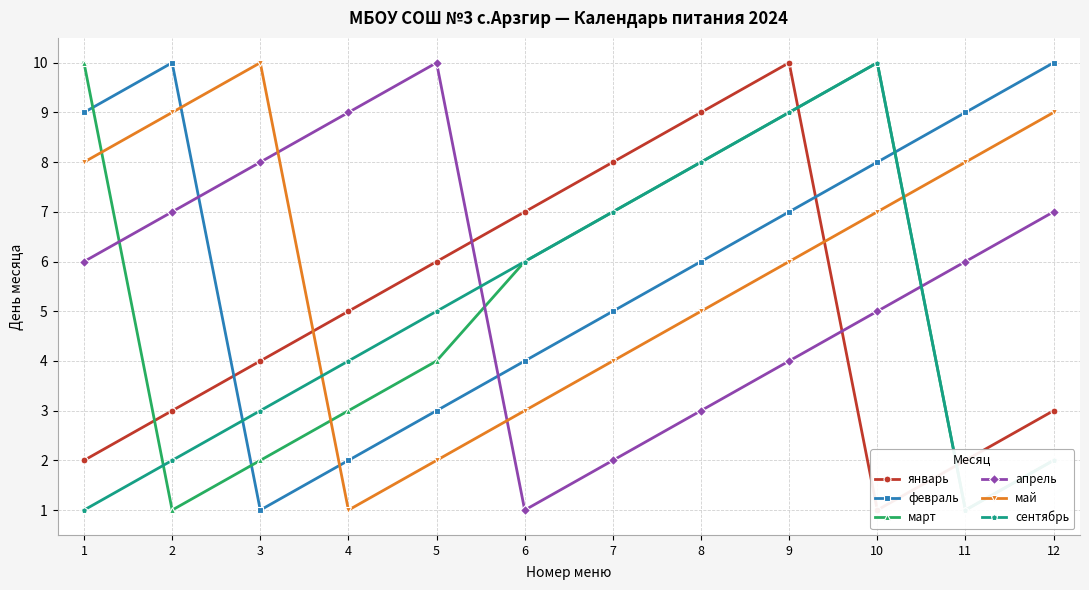

Is this an area chart (filled region under the line)?

No